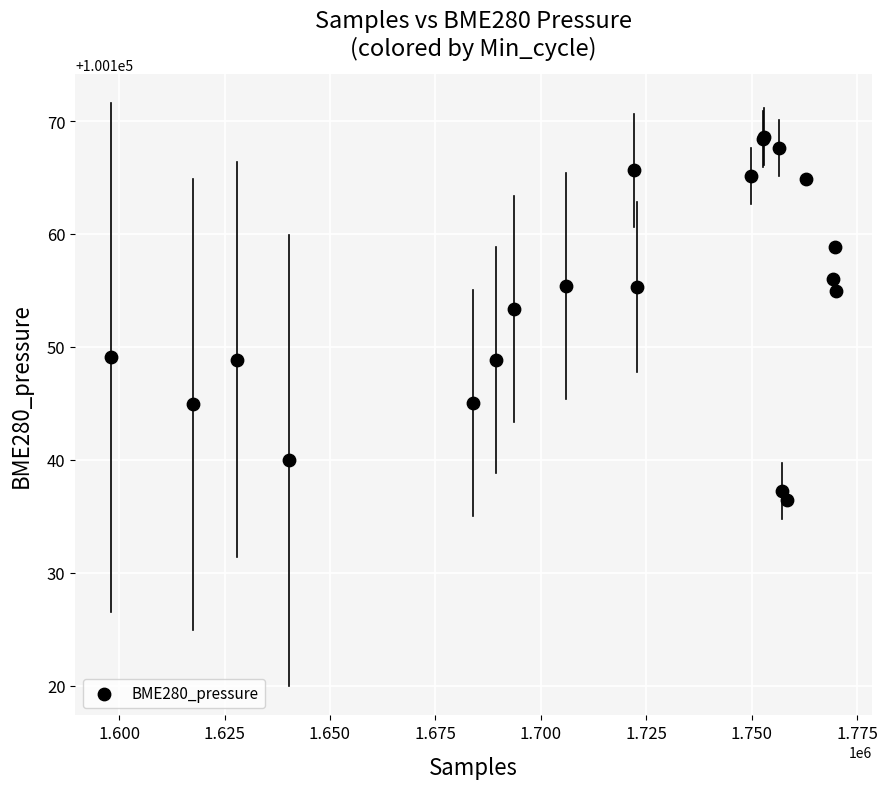

What Y value in the scatter plot is closest to 100152?

100153.3